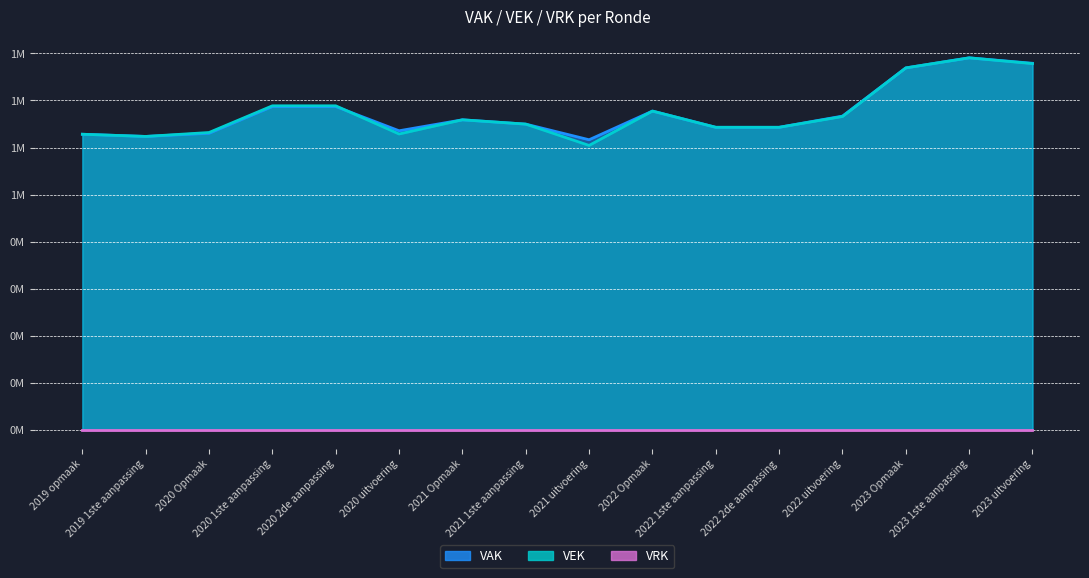

What is the maximum value shown in the chart?

1581119